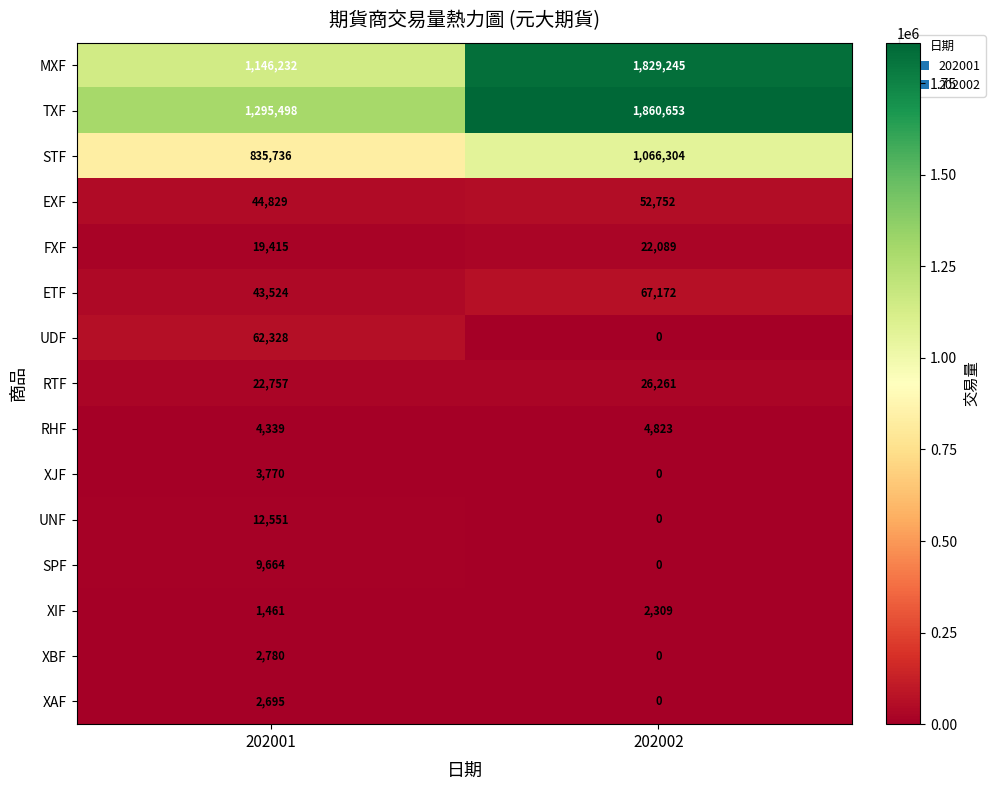

What is the total value across all series at 202001?

3507579